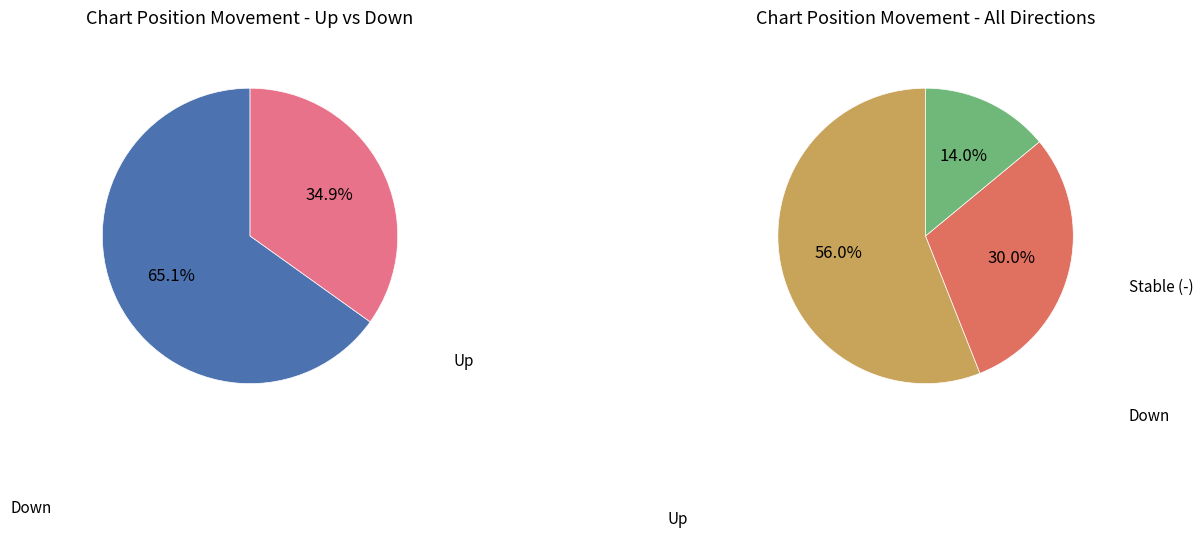

The - slice represents 14% of the pie. True or false?

True